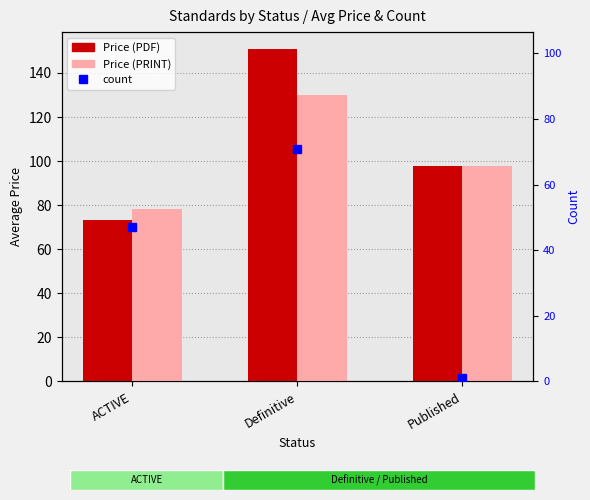

Which series changed the most between ACTIVE and Definitive?

Price (PDF)